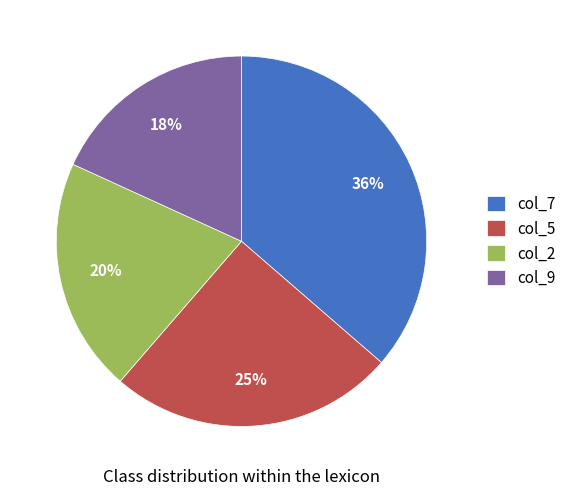

To the nearest percent, what is the difference between the largest and smallest slice percentages?

18%